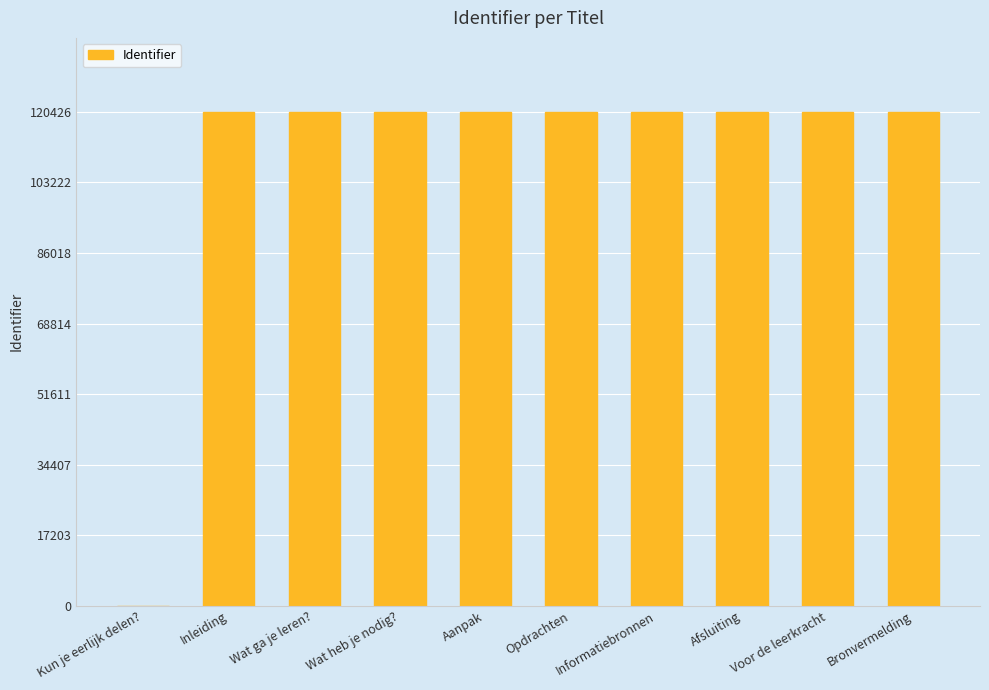

What is the approximate value at Voor de leerkracht, to the nearest 100?

120400